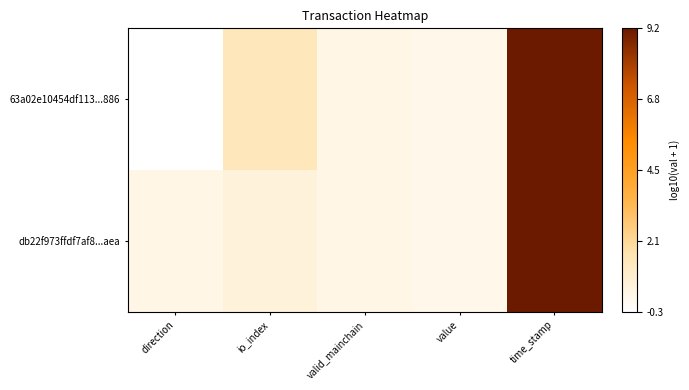

Reading left to right, what are all the values shown in this chart?

63a02e10454df113...886: direction=-0.3	io_index=1.3	valid_mainchain=0.3	value=0.2	time_stamp=9.2
db22f973ffdf7af8...aea: direction=0.3	io_index=0.6	valid_mainchain=0.3	value=0.2	time_stamp=9.2